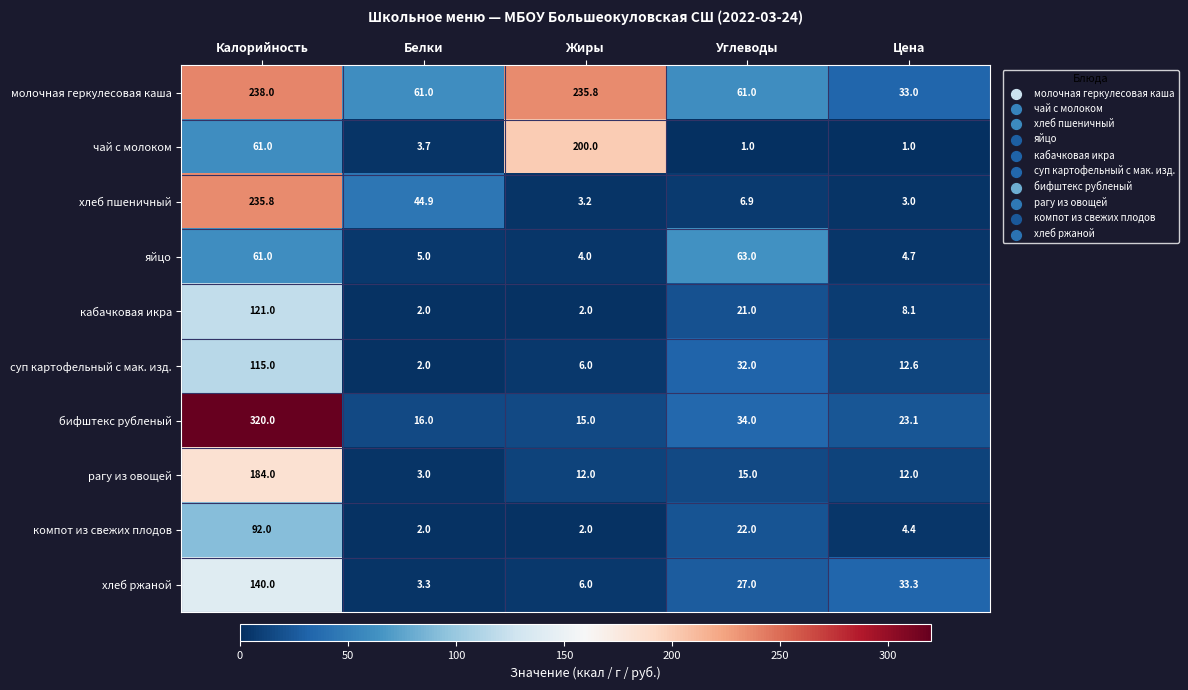

Is the value of чай с молоком at Цена greater than the value of хлеб ржаной at Калорийность?

No